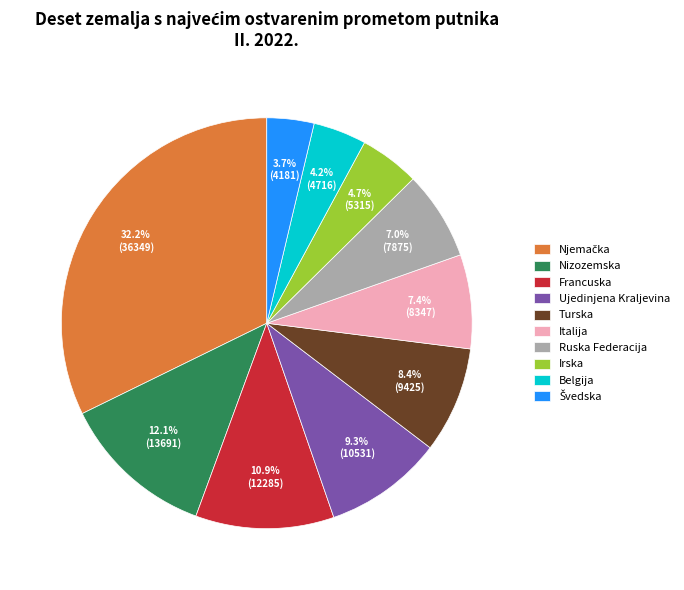

How many slices are in this pie chart?

10